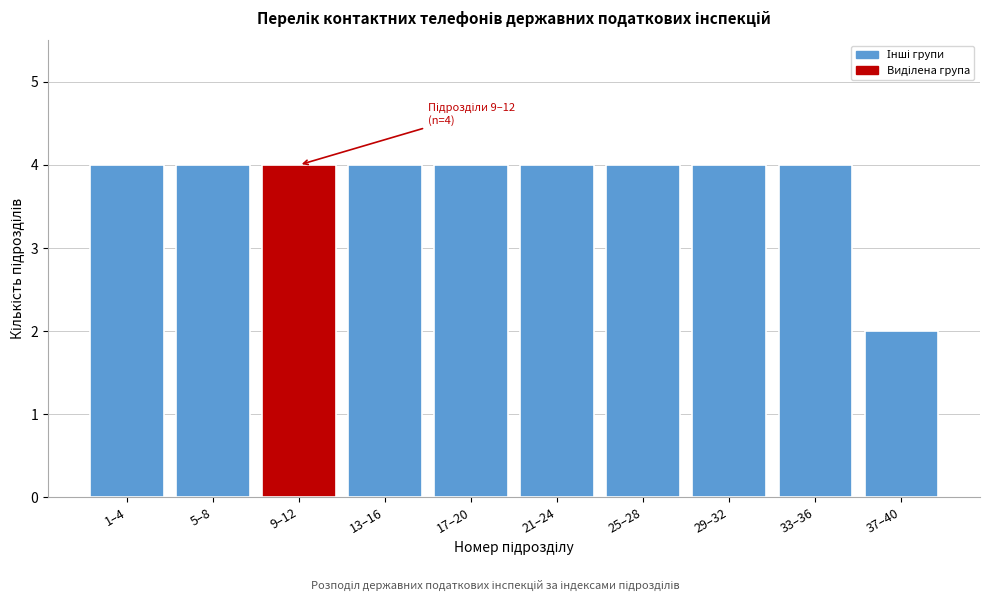

Reading left to right, list all the values displayed in this chart.

4	4	4	4	4	4	4	4	4	2